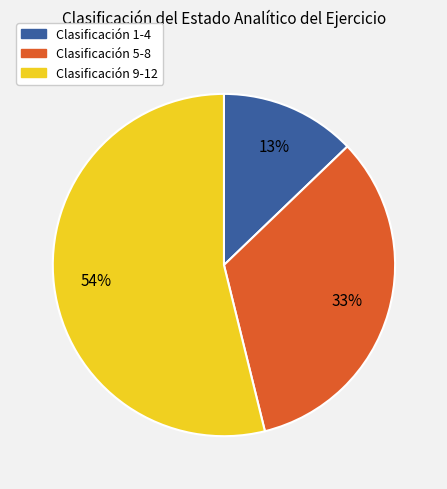

Does any single category account for the majority?

Yes